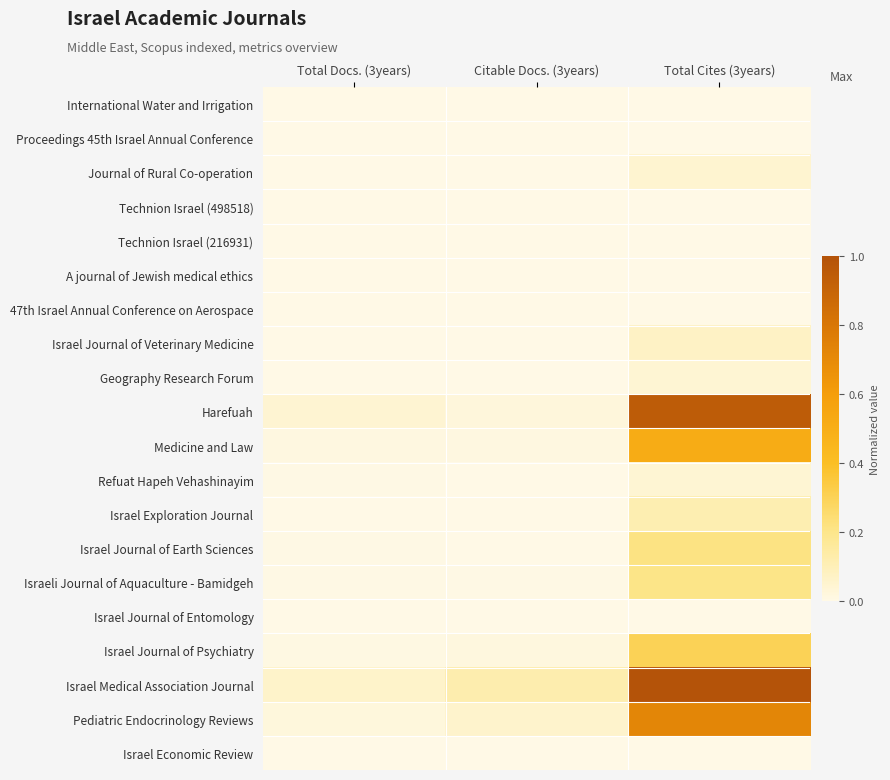

Which series has the widest spread of values?

Israel Medical Association Journal